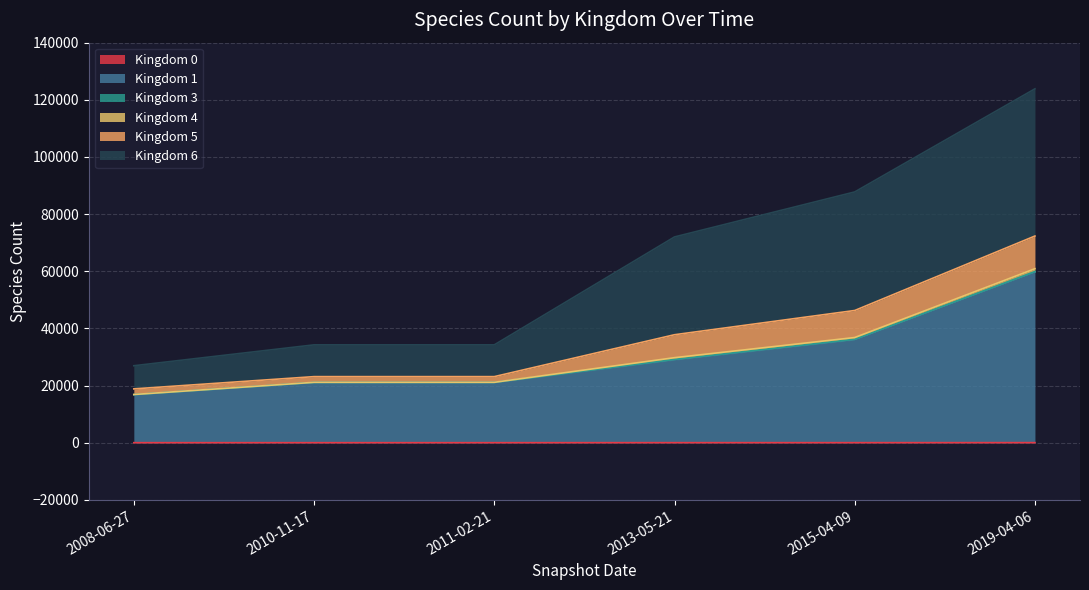

At how many categories does at least one series exceed 12702?

6